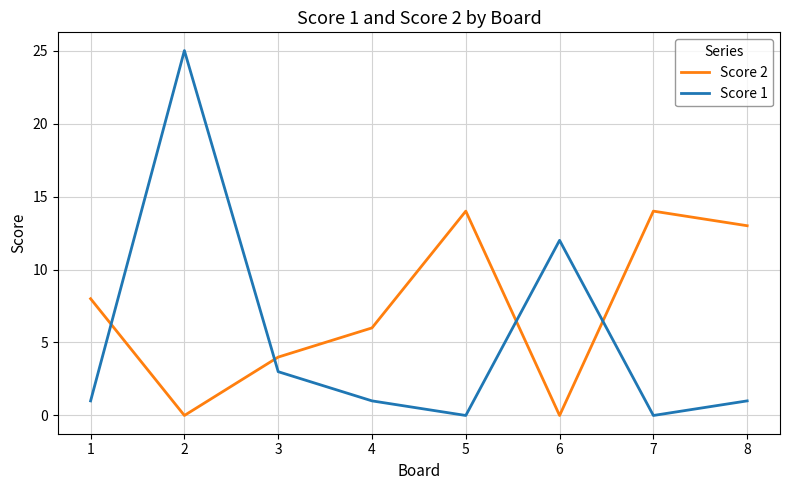

Which category has the highest value across all series?

2